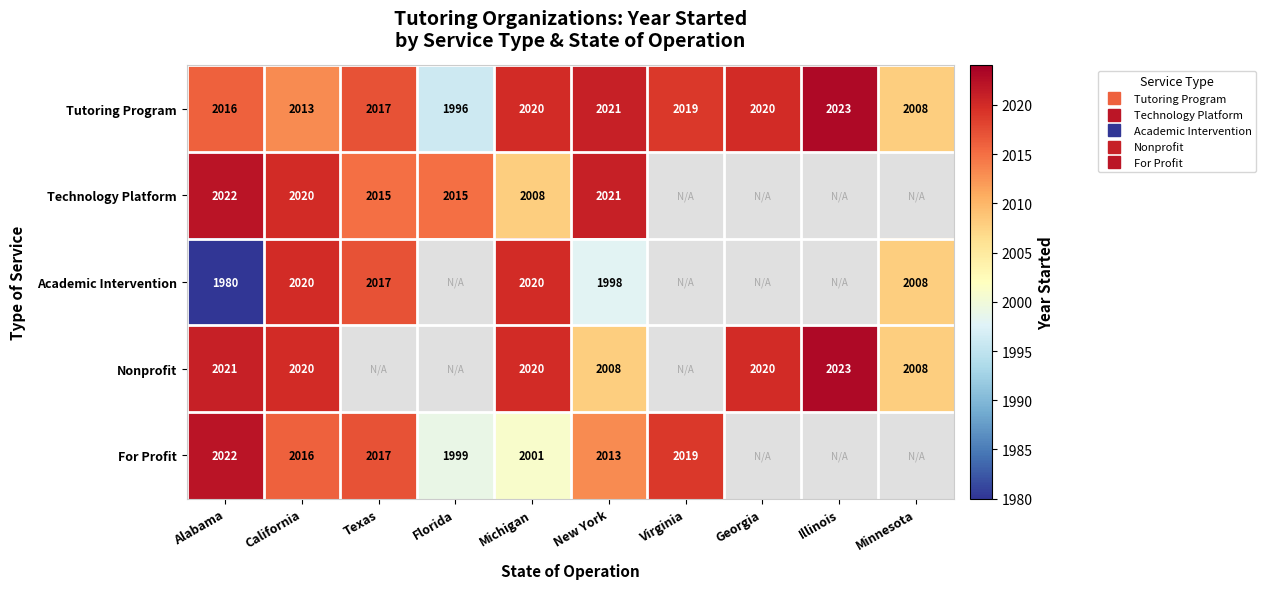

At which label is Technology Platform closest to 2015?

Texas